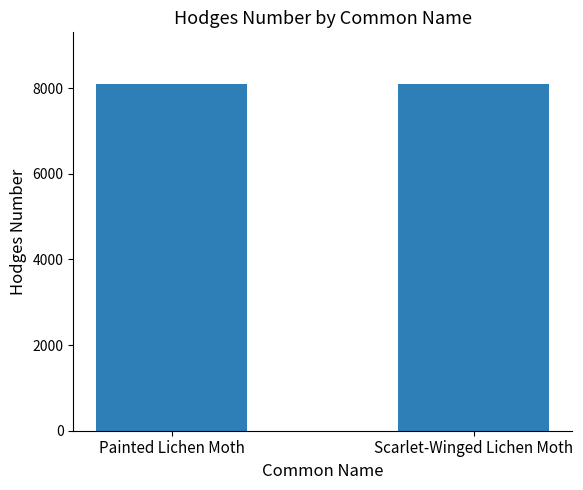

Approximately how many times larger is the value at Scarlet-Winged Lichen Moth compared to Painted Lichen Moth?

1.0